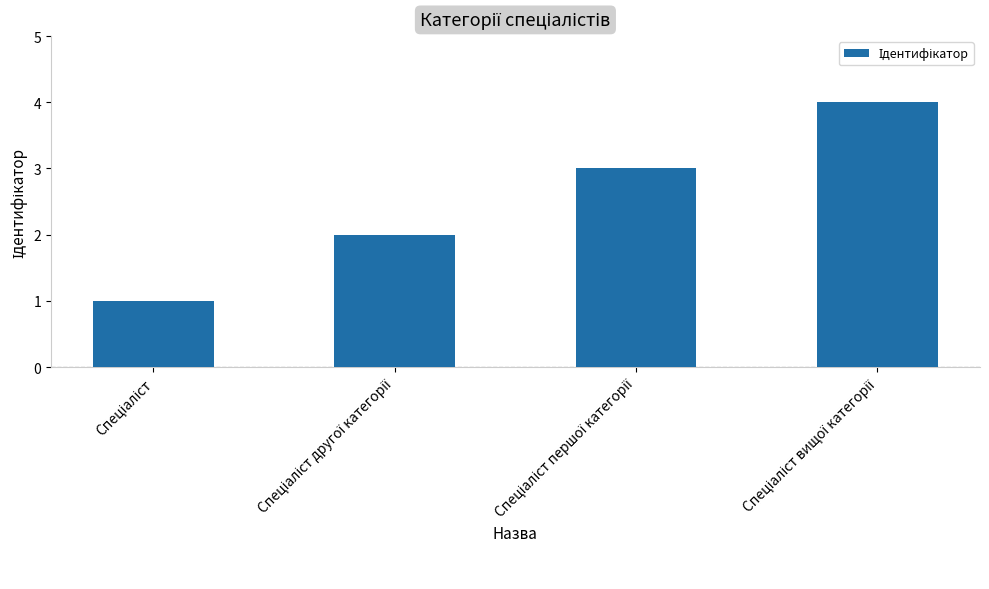

What is the difference between the maximum and minimum values?

3